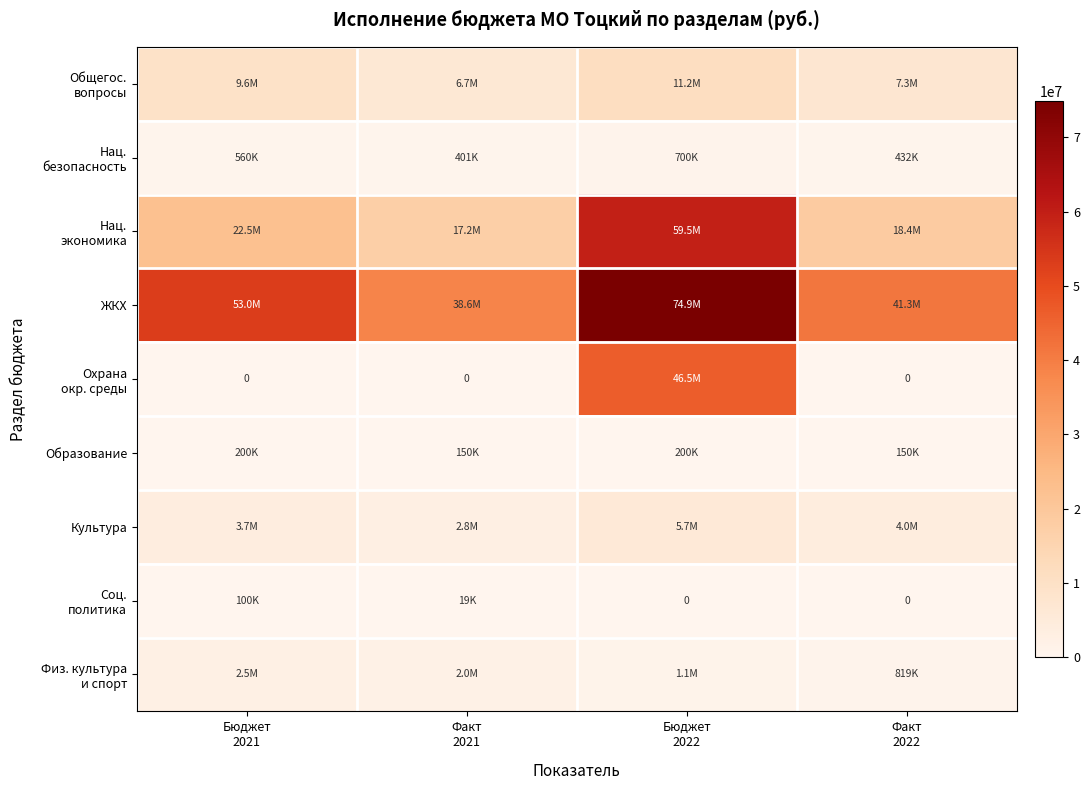

The Культура series shows 5666700.0 at Бюджет 2022. True or false?

True